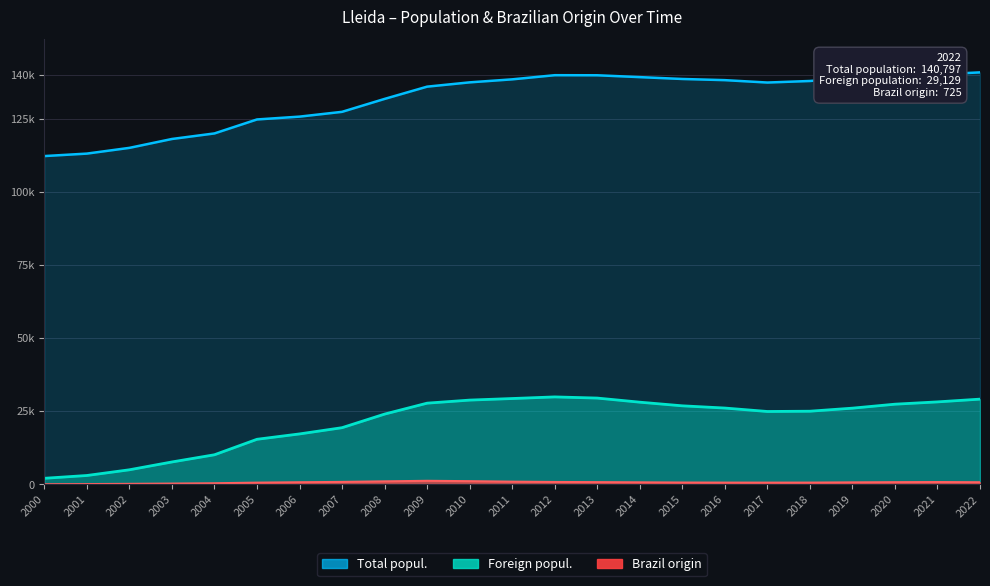

What is the value of the Total popul. point at the 5th from the left?

119935